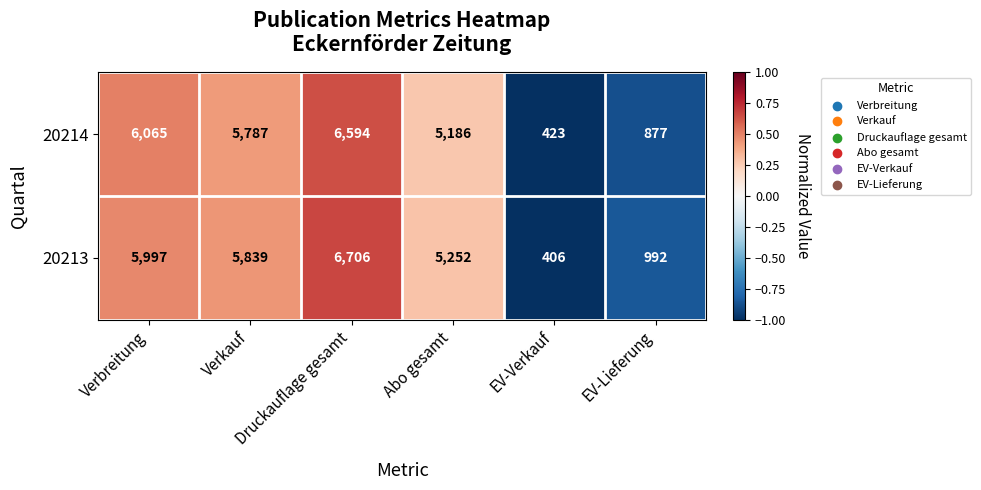

What is the average value of the 20213 series?

4199